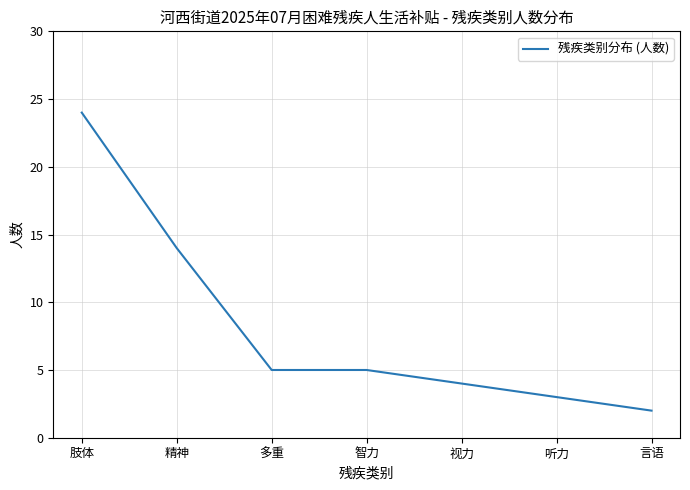

The value at 肢体 is 24. True or false?

True